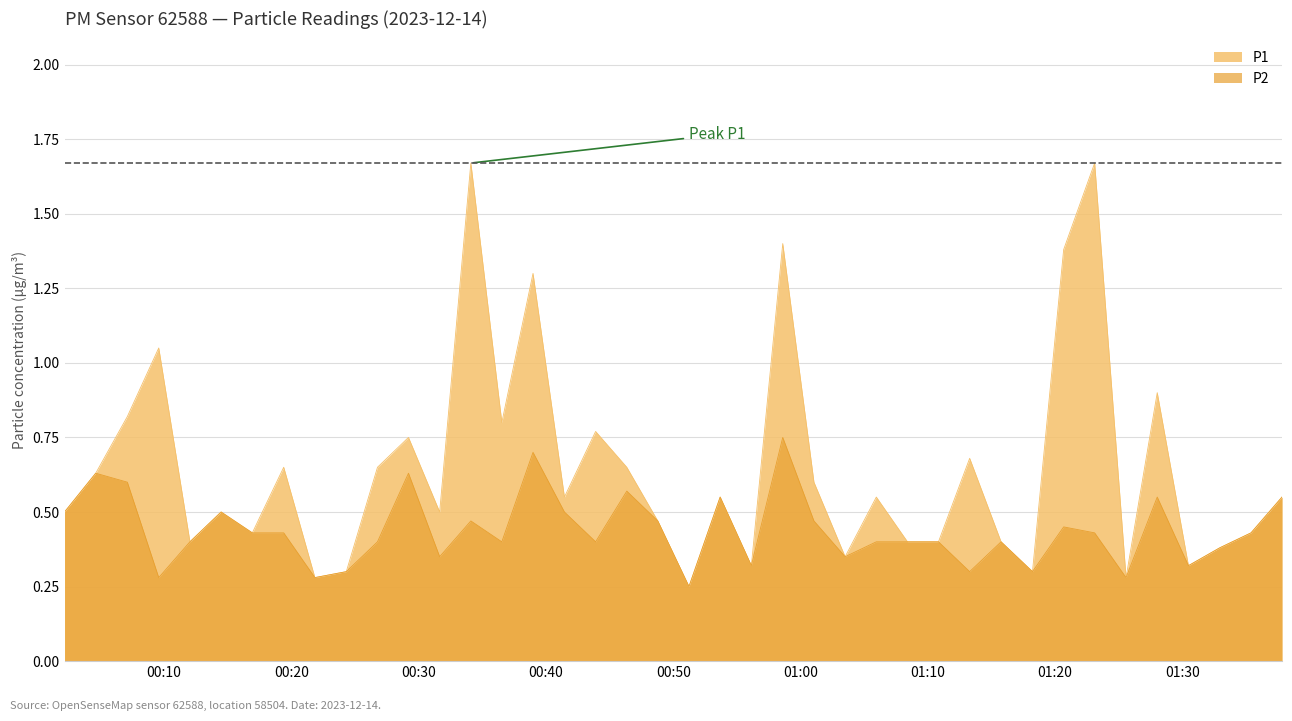

Rank the series by their maximum value, from highest to lowest.

P1, P2